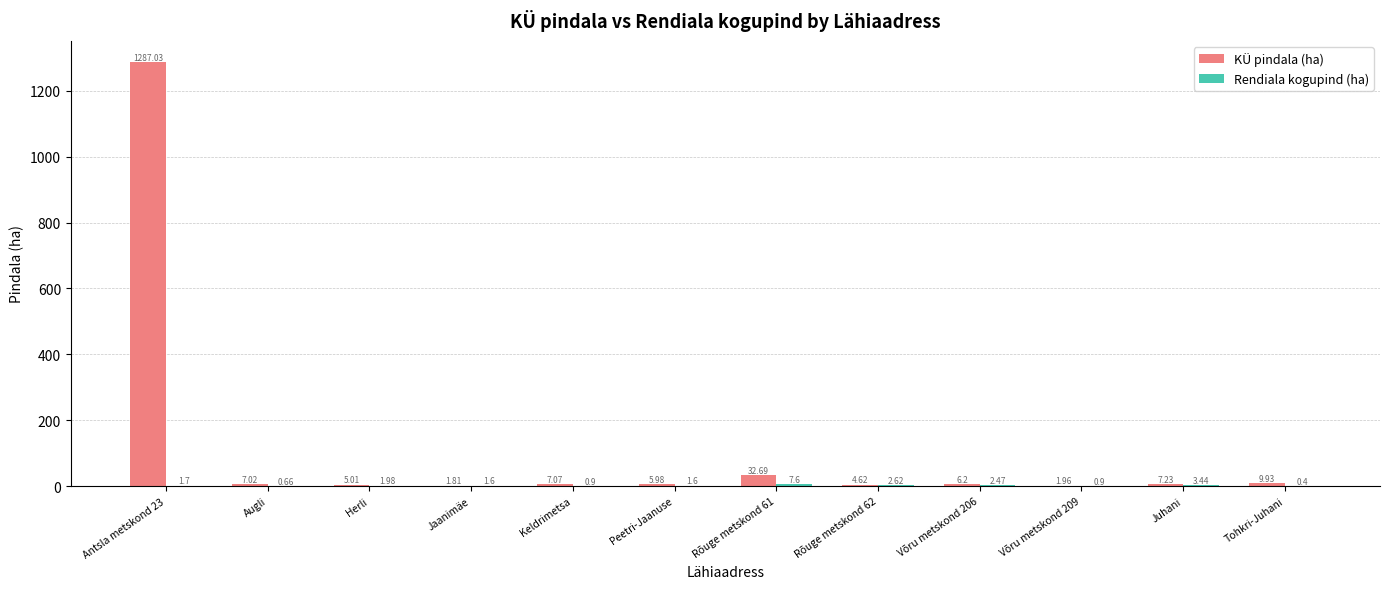

The value of KÜ pindala (ha) at Peetri-Jaanuse is 6.0. True or false?

True